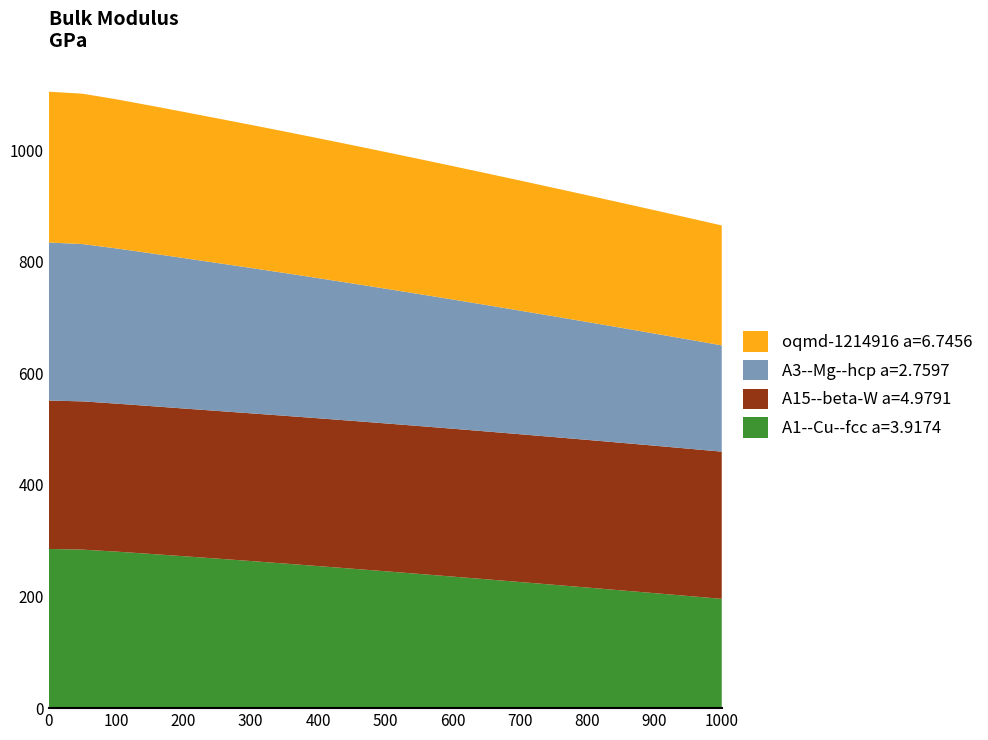

Reading left to right, list all the values displayed in this chart.

A1--Cu--fcc a=3.9174: 285.2	284.0	280.5	276.4	272.2	268.0	263.6	259.1	254.6	249.9	245.2	240.5	235.7	230.9	226.0	221.1	216.1	211.1	206.0	200.9	195.8
A15--beta-W a=4.9791: 265.9	265.6	265.2	264.8	264.7	264.6	264.6	264.7	264.8	264.9	264.9	264.9	264.9	264.9	264.8	264.7	264.6	264.4	264.2	264.0	263.8
A3--Mg--hcp a=2.7597: 283.2	281.8	278.1	273.9	269.6	265.1	260.5	255.9	251.1	246.3	241.4	236.5	231.5	226.5	221.5	216.4	211.2	206.1	200.9	195.7	190.4
oqmd-1214916 a=6.7456: 270.2	269.4	267.2	264.6	261.9	259.2	256.4	253.6	250.7	247.8	244.9	242.0	239.1	236.1	233.1	230.1	227.1	224.1	221.0	218.0	214.9